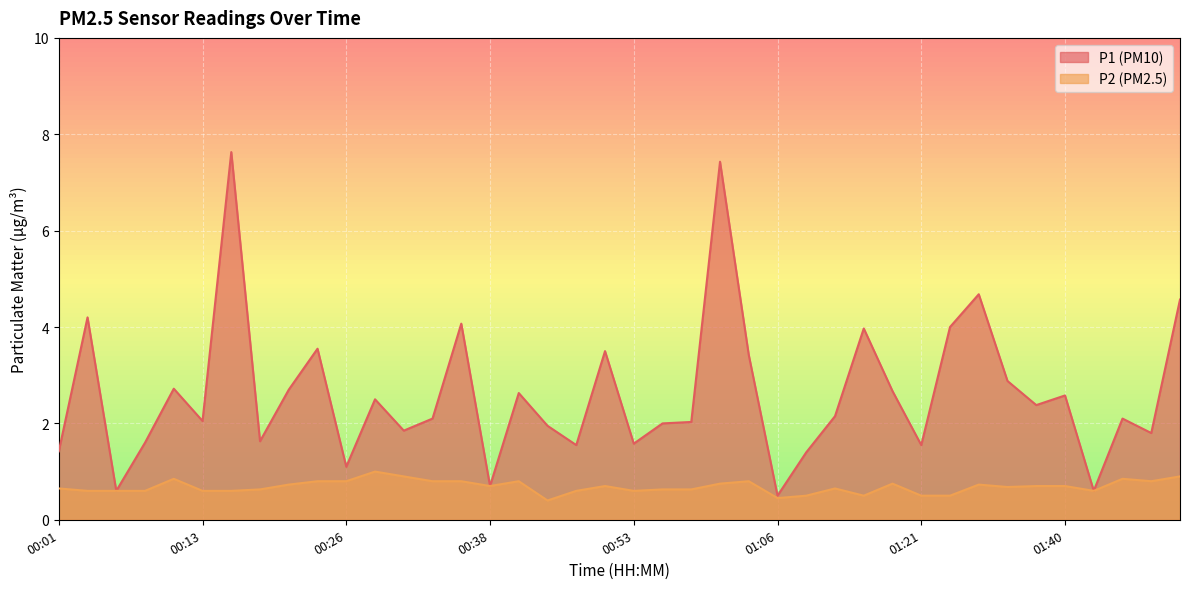

Does the chart display data point markers on the line(s)?

No